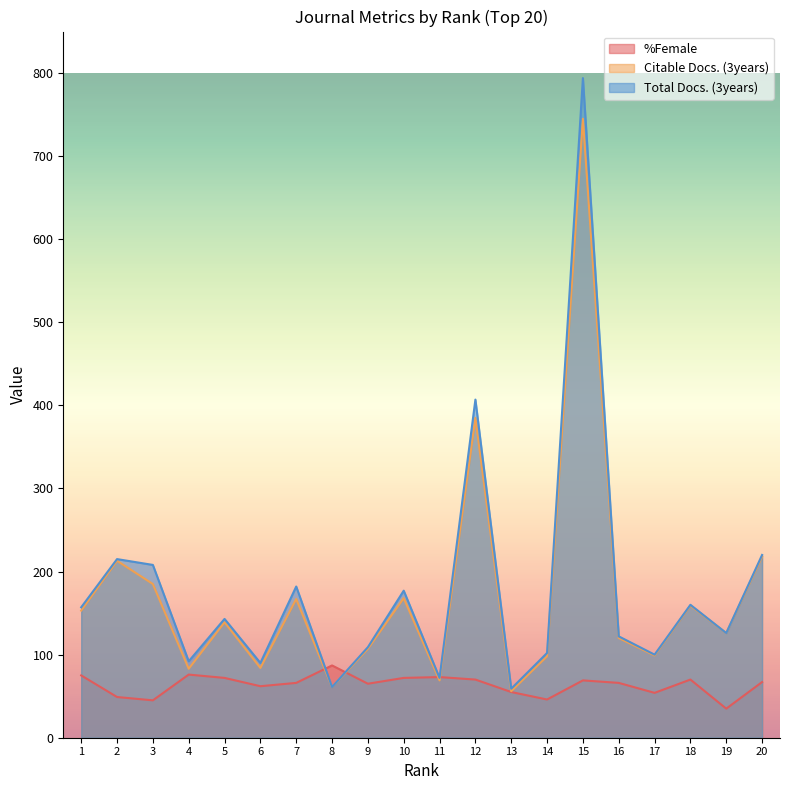

The Citable Docs. (3years) series shows 260 at 1. True or false?

False